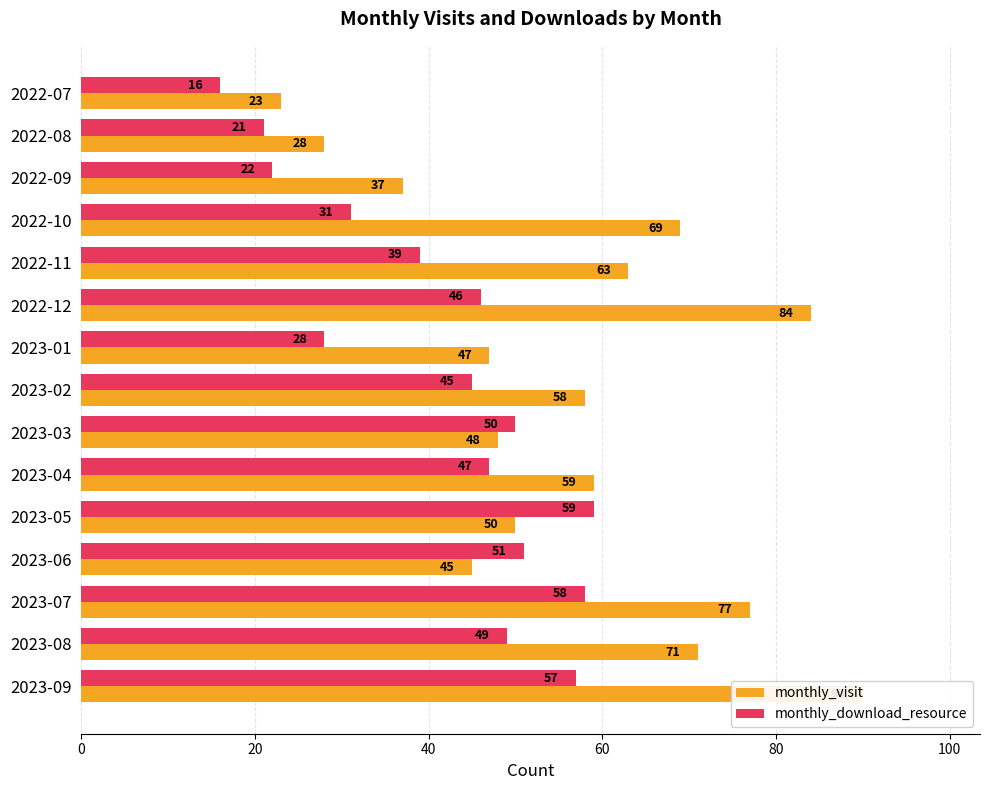

At how many categories does at least one series exceed 34?

13